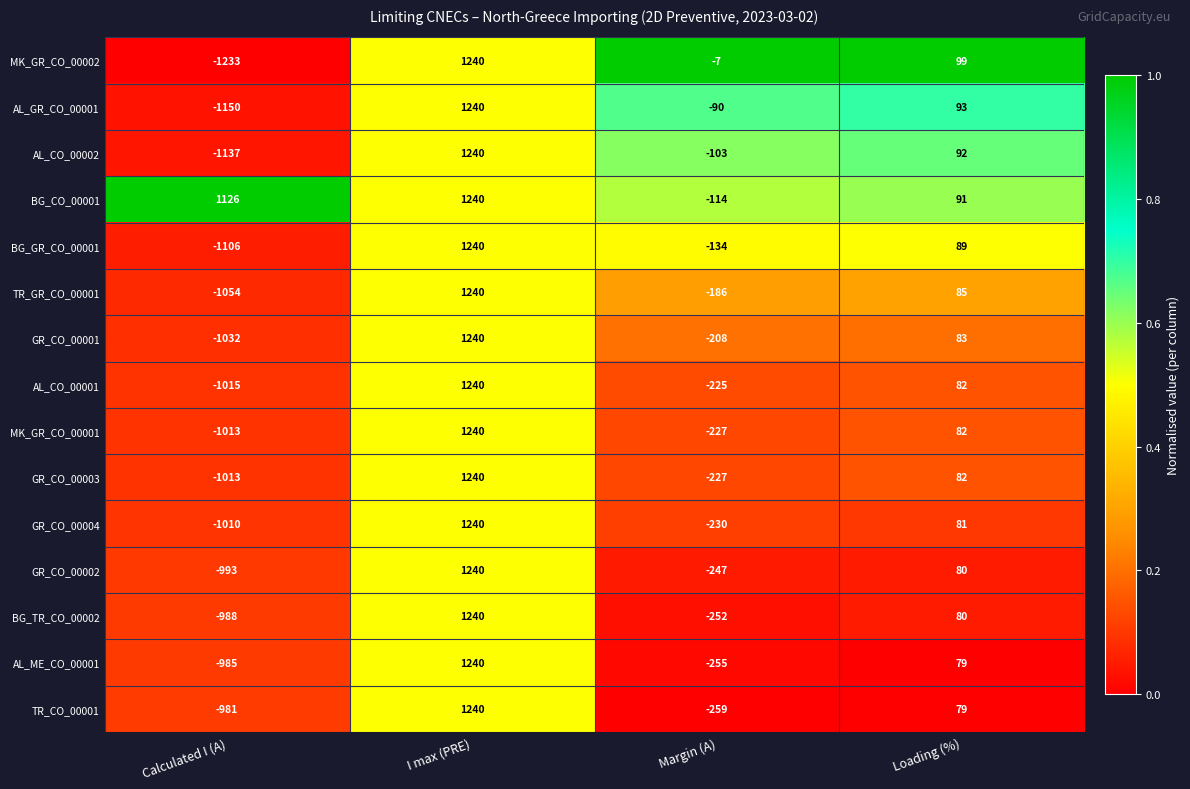

The value of BG_GR_CO_00001 at Margin (A) is -185. True or false?

False